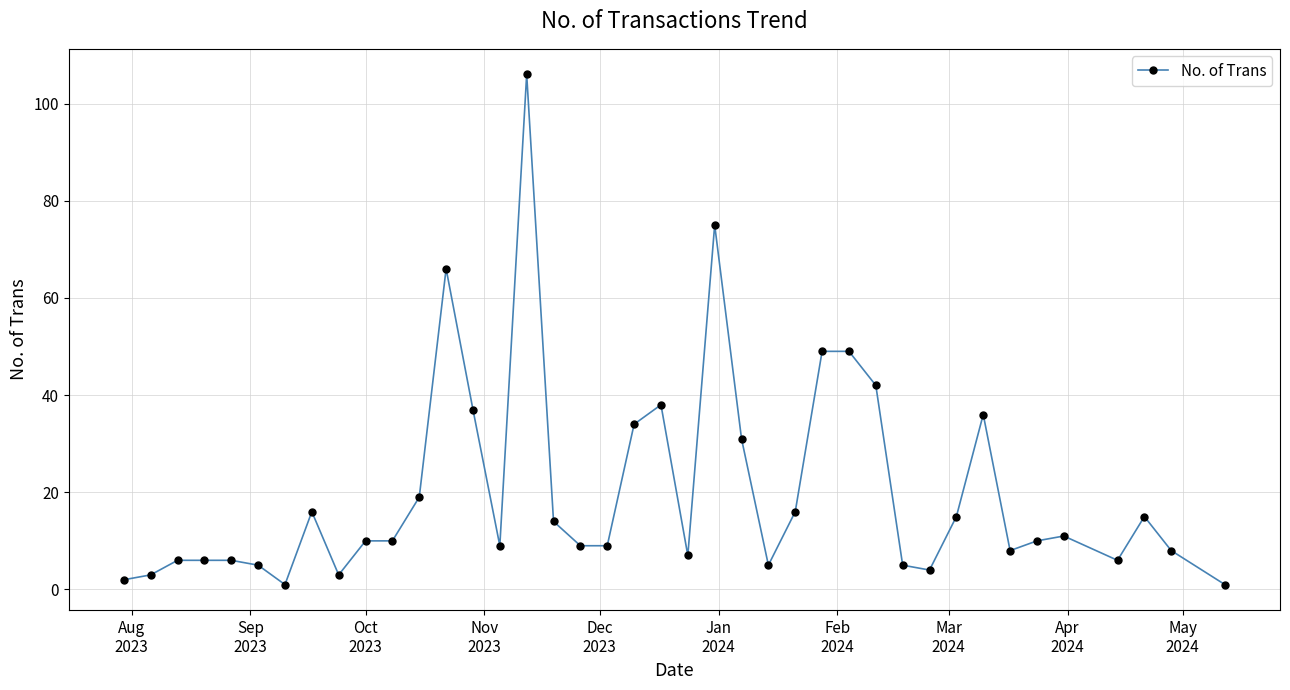

How many lines are shown in the chart?

1